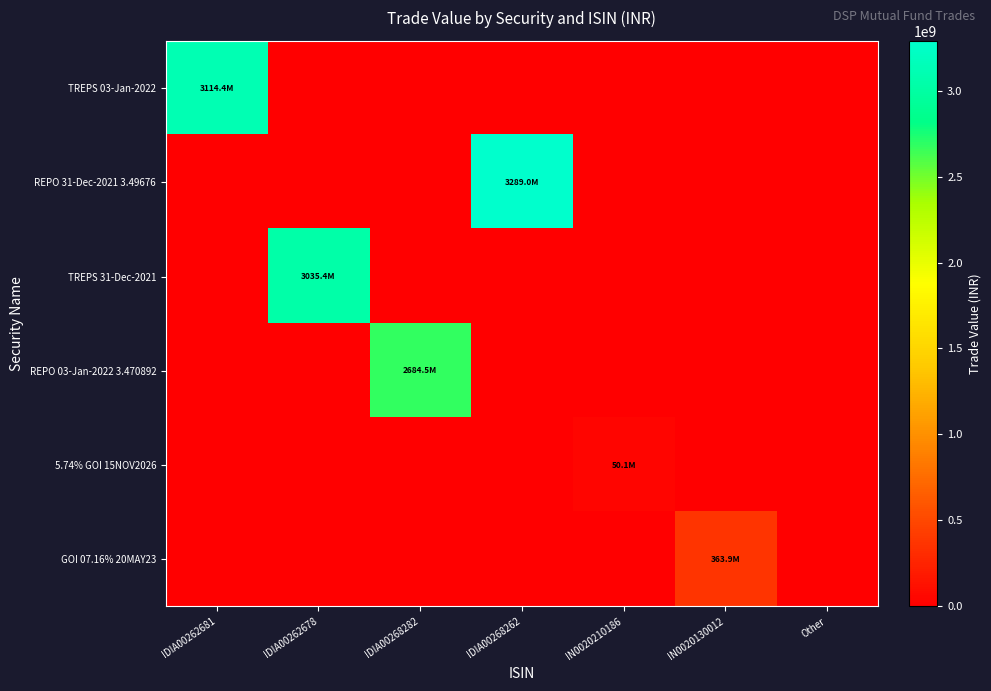

Which label corresponds to the smallest value in the chart?

IDIA00262678